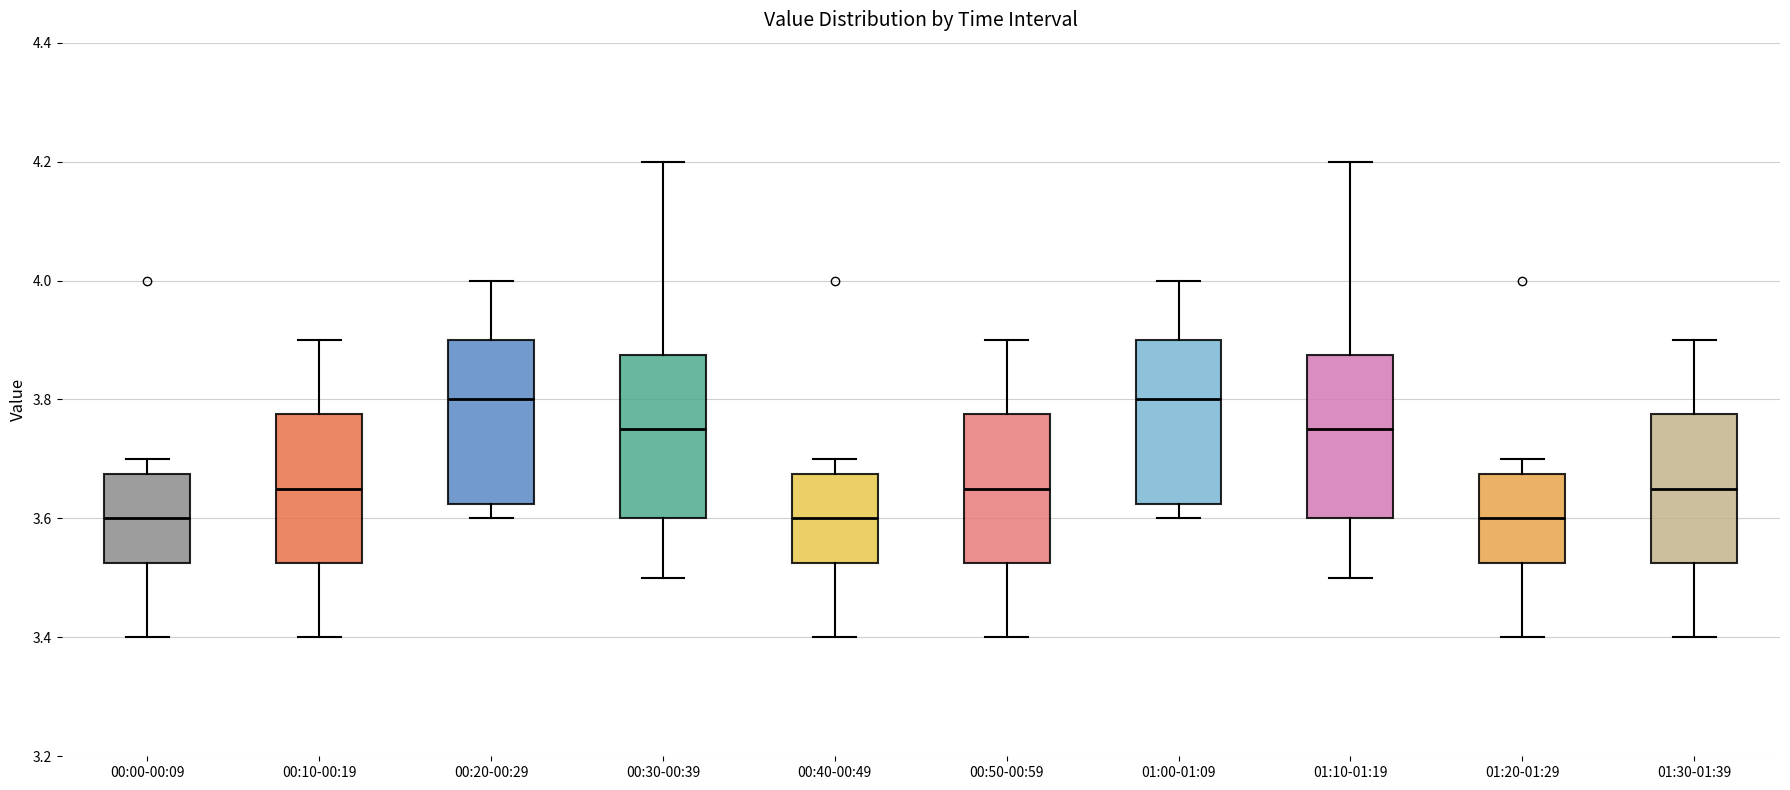

Reading left to right, transcribe this box plot: for each box, give where its median line is, the range the box spans, and where its two whiskers end, as read against the y-axis. The values are not printed on the chart, so give them approximately, as read against the axis.

00:00-00:09: median 3.60, box 3.52 to 3.68, whiskers 3.40 to 3.70
00:10-00:19: median 3.66, box 3.52 to 3.78, whiskers 3.40 to 3.90
00:20-00:29: median 3.80, box 3.62 to 3.90, whiskers 3.60 to 4.00
00:30-00:39: median 3.76, box 3.60 to 3.88, whiskers 3.50 to 4.20
00:40-00:49: median 3.60, box 3.52 to 3.68, whiskers 3.40 to 3.70
00:50-00:59: median 3.66, box 3.52 to 3.78, whiskers 3.40 to 3.90
01:00-01:09: median 3.80, box 3.62 to 3.90, whiskers 3.60 to 4.00
01:10-01:19: median 3.76, box 3.60 to 3.88, whiskers 3.50 to 4.20
01:20-01:29: median 3.60, box 3.52 to 3.68, whiskers 3.40 to 3.70
01:30-01:39: median 3.66, box 3.52 to 3.78, whiskers 3.40 to 3.90